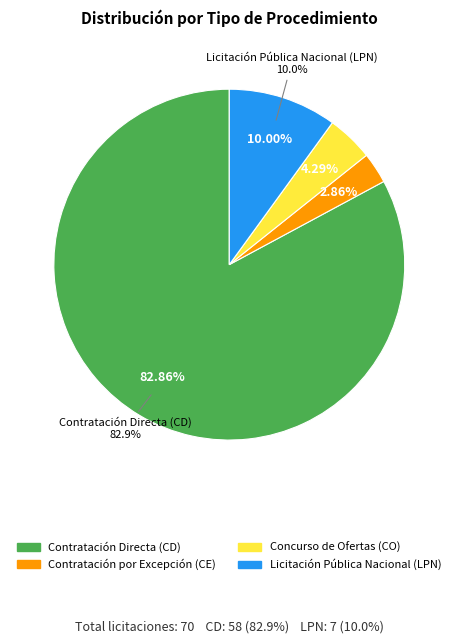

To the nearest percent, what is the combined percentage of Contratación por Excepción (CE) and Licitación Pública Nacional (LPN)?

13%